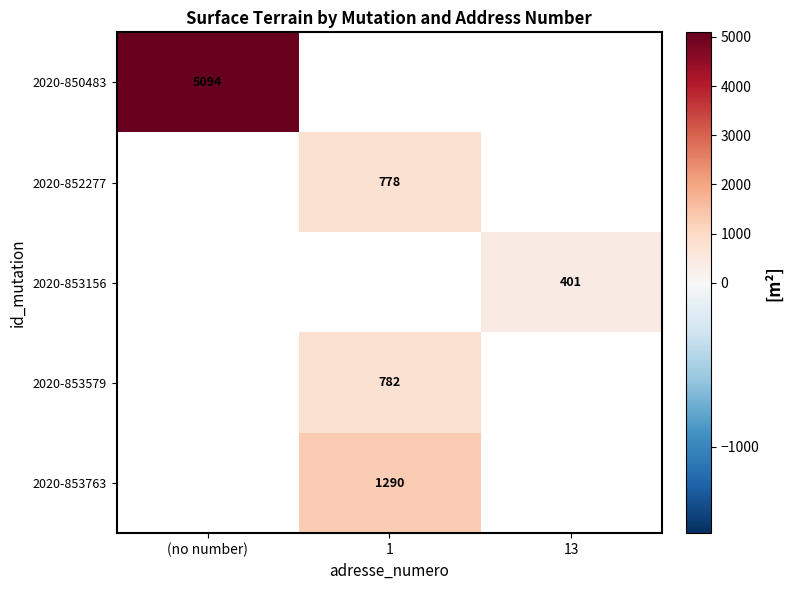

Which label corresponds to the smallest value in the chart?

1